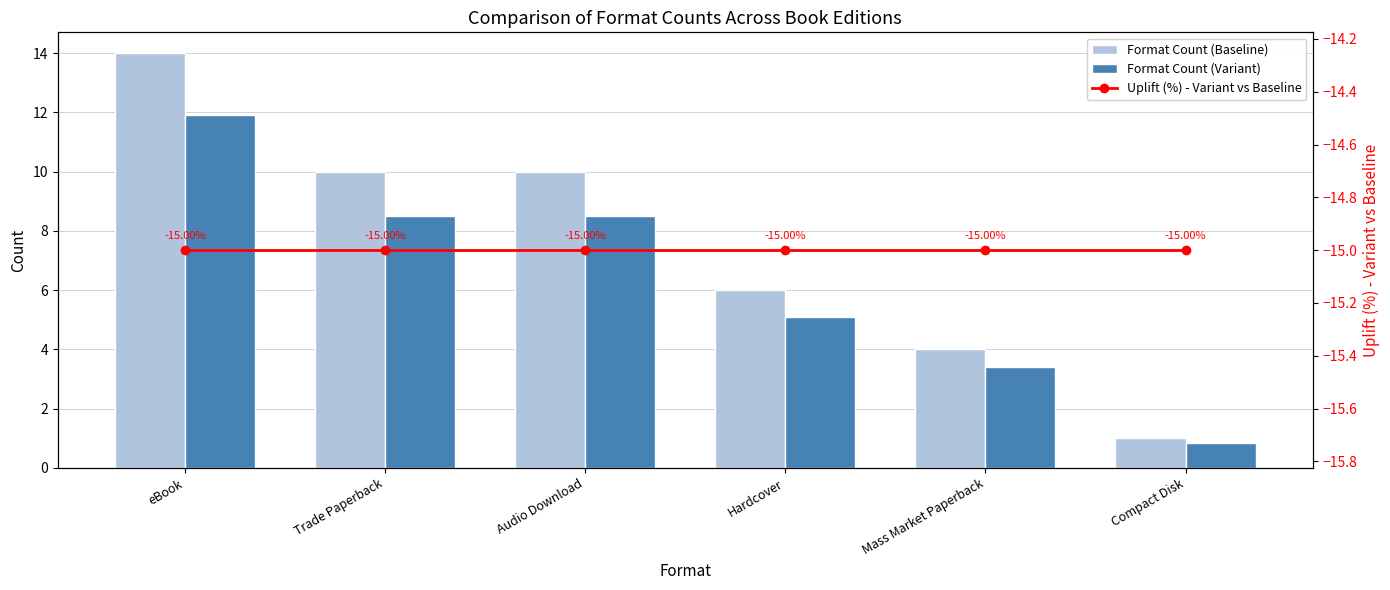

What is the spread (max minus min) of values at Compact Disk?

16.0